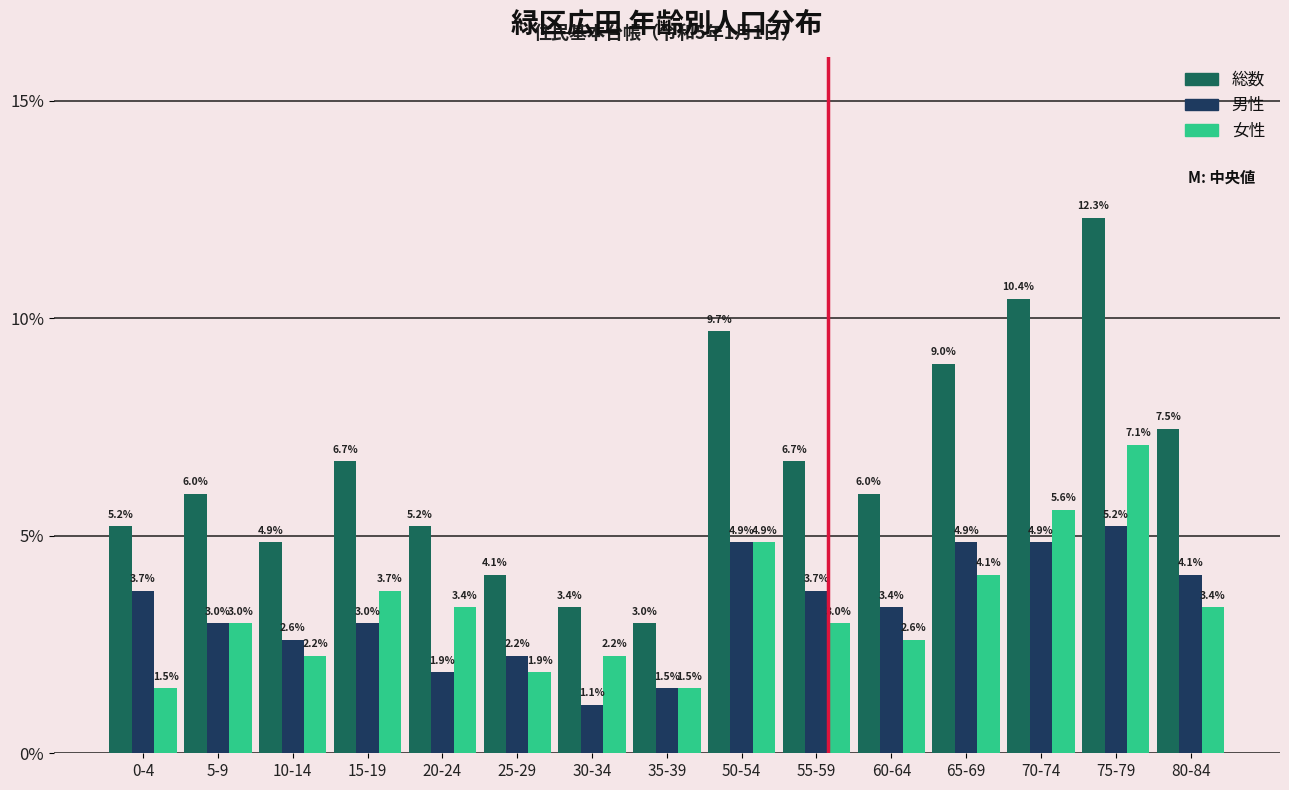

Reading left to right, list all the values displayed in this chart.

総数: 5.2	6.0	4.9	6.7	5.2	4.1	3.4	3.0	9.7	6.7	6.0	9.0	10.4	12.3	7.5
男性: 3.7	3.0	2.6	3.0	1.9	2.2	1.1	1.5	4.9	3.7	3.4	4.9	4.9	5.2	4.1
女性: 1.5	3.0	2.2	3.7	3.4	1.9	2.2	1.5	4.9	3.0	2.6	4.1	5.6	7.1	3.4